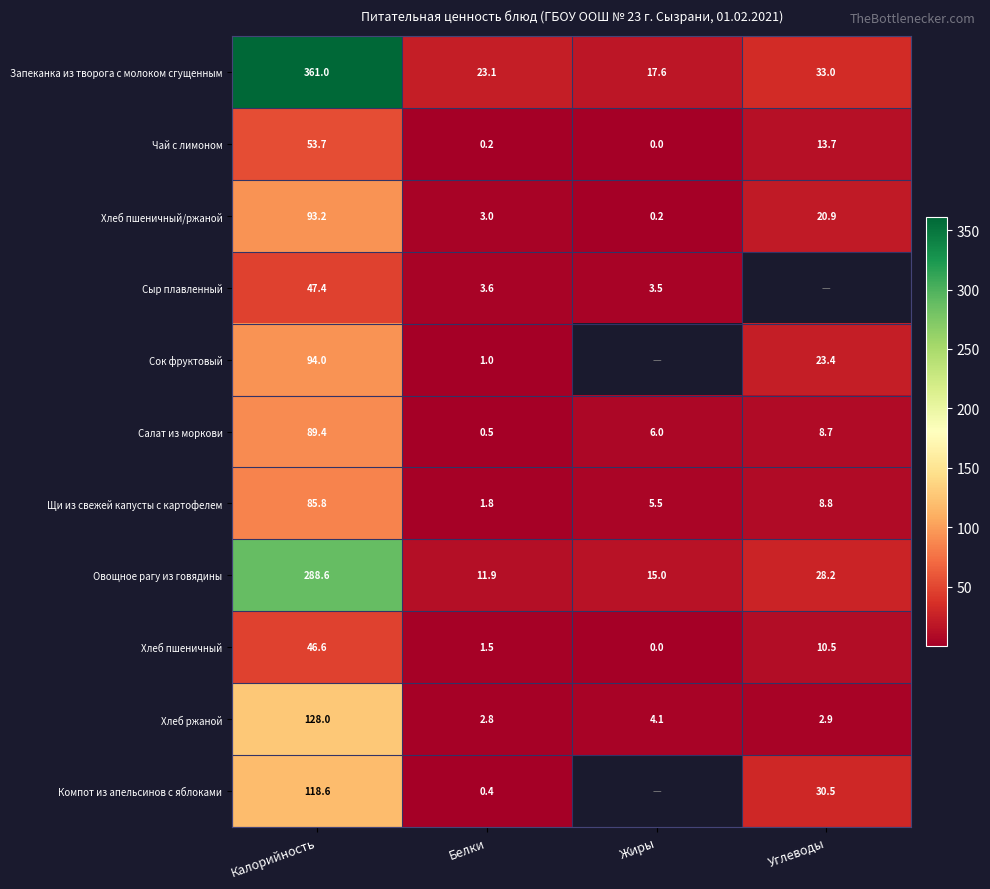

Where is Щи из свежей капусты с картофелем nearest to the value 43?

Углеводы